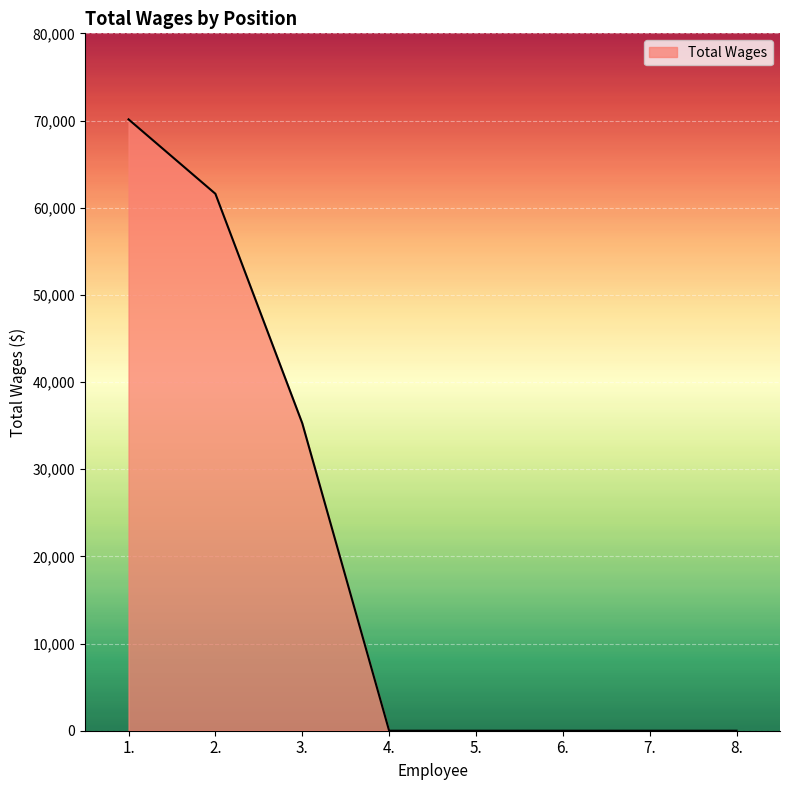

How many values exceed 0?

3